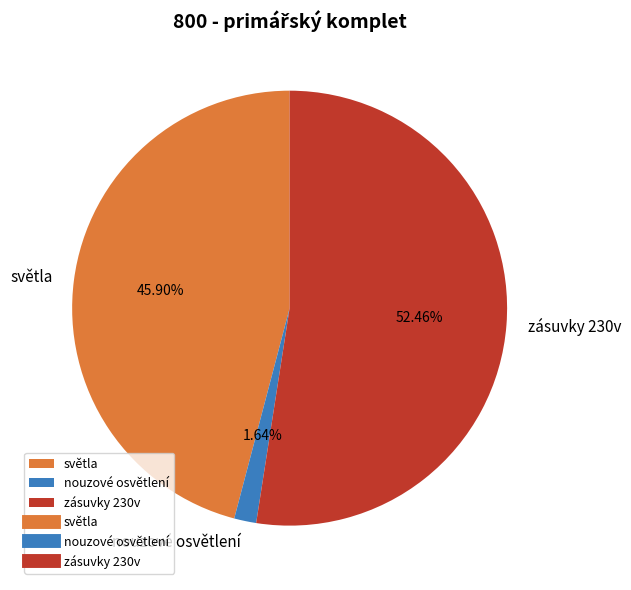

What percentage is the nouzové osvětlení slice, to the nearest percent?

2%